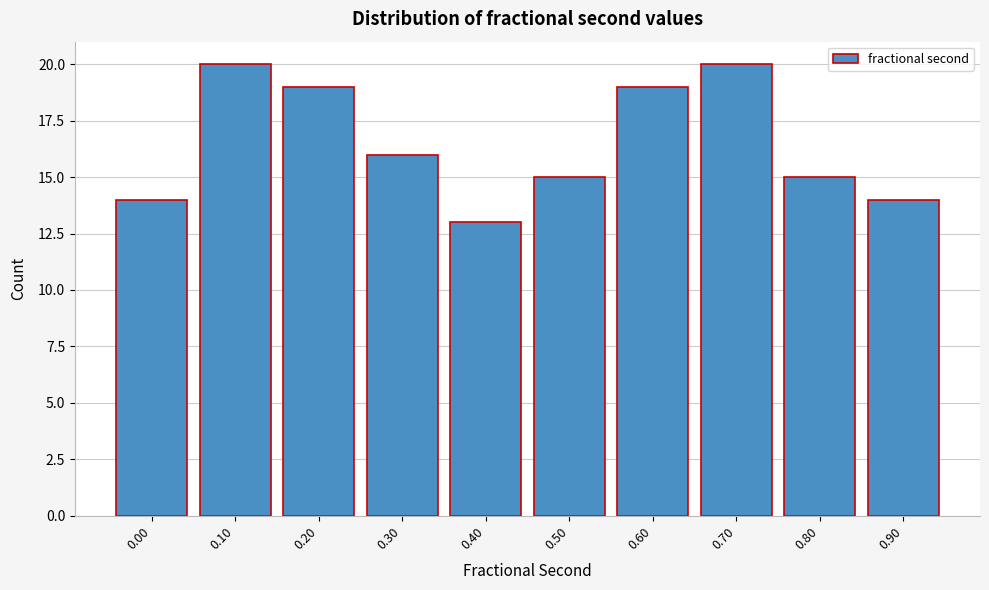

Reading left to right, transcribe all the data shown in this chart.

0.00=14	0.10=20	0.20=19	0.30=16	0.40=13	0.50=15	0.60=19	0.70=20	0.80=15	0.90=14